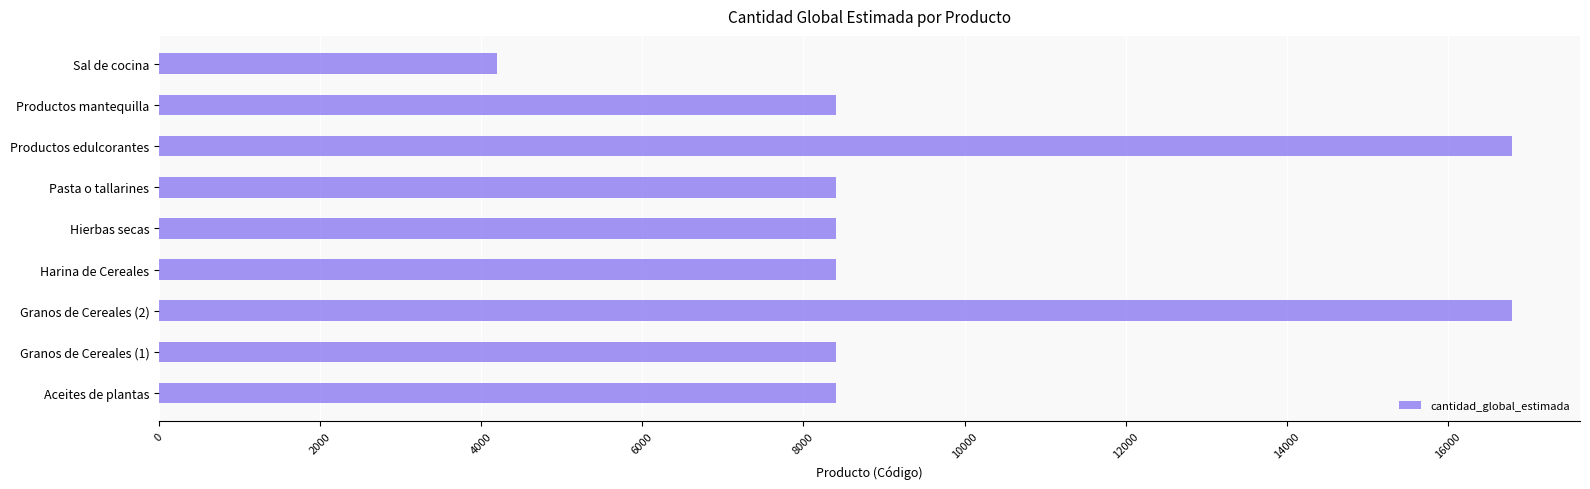

True or false: the data shows 4494 at Pasta o tallarines.

False